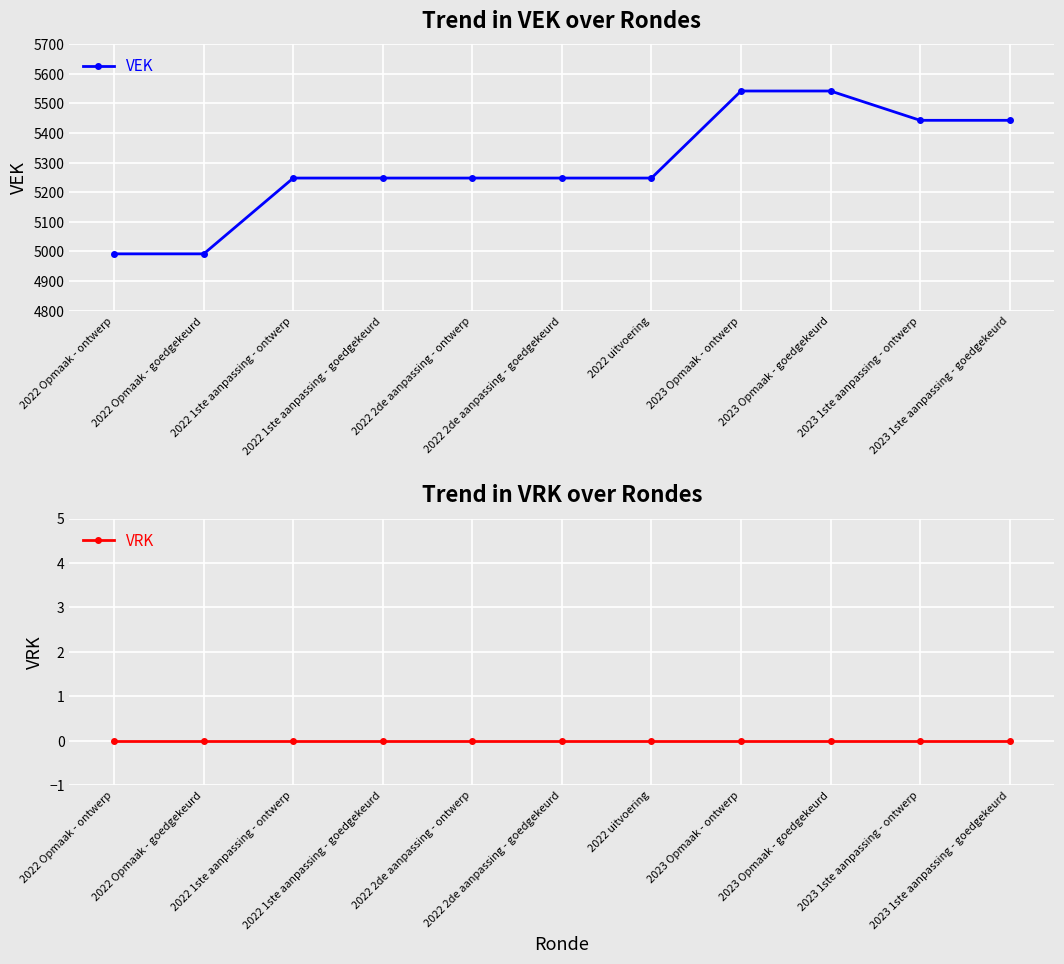

Reading left to right, list all the values displayed in this chart.

VEK: 4992	4992	5248	5248	5248	5248	5248	5542	5542	5443	5443
VRK: 0	0	0	0	0	0	0	0	0	0	0